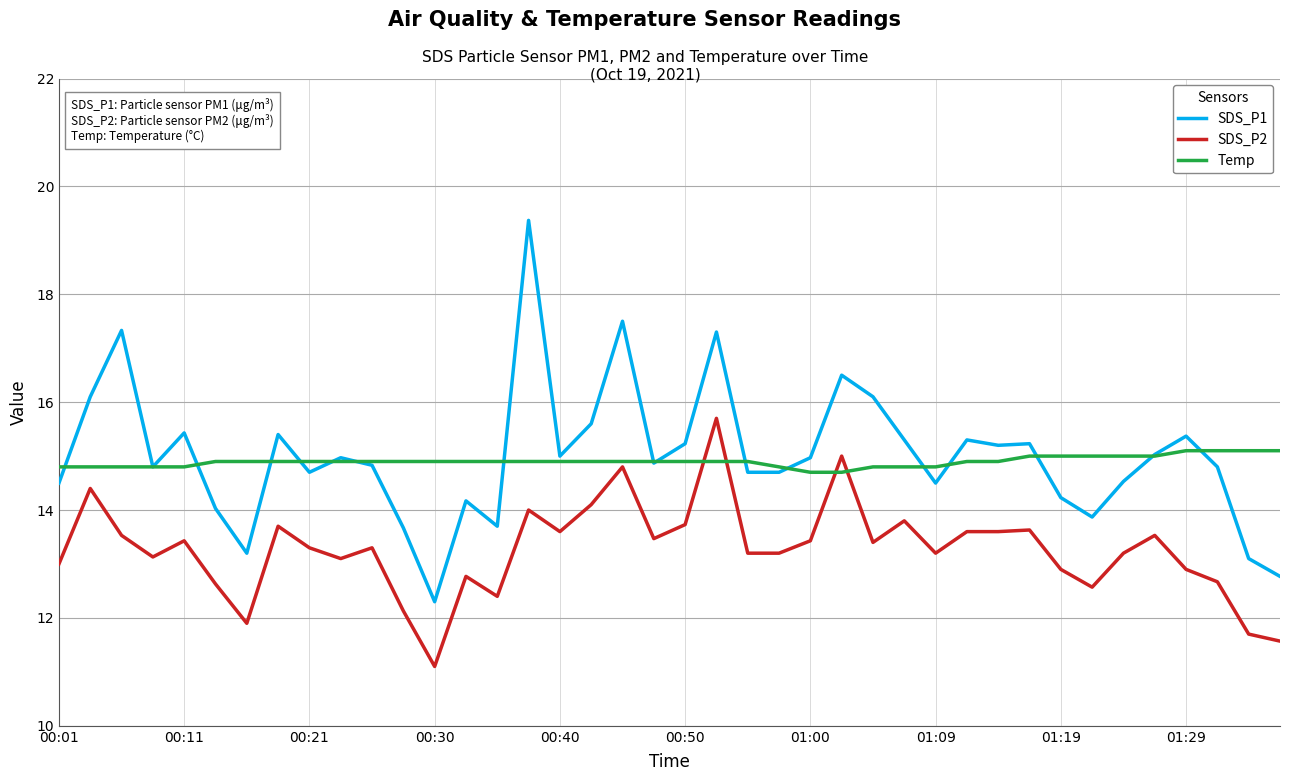

What is the minimum value shown in the chart?

11.1